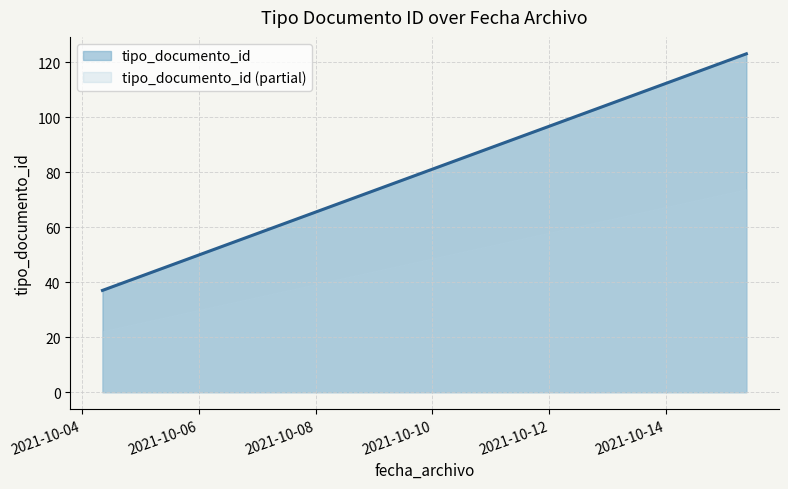

What is the maximum value shown in the chart?

123.0